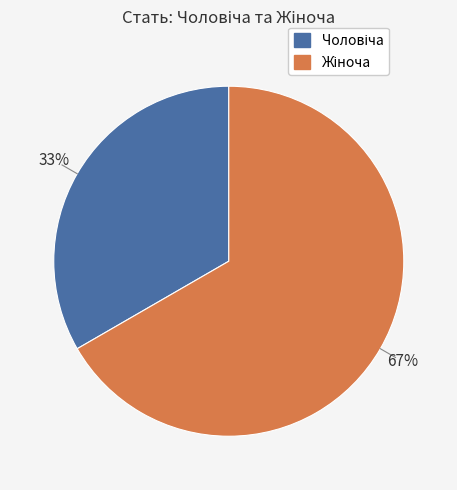

Count the number of slices in the pie.

2